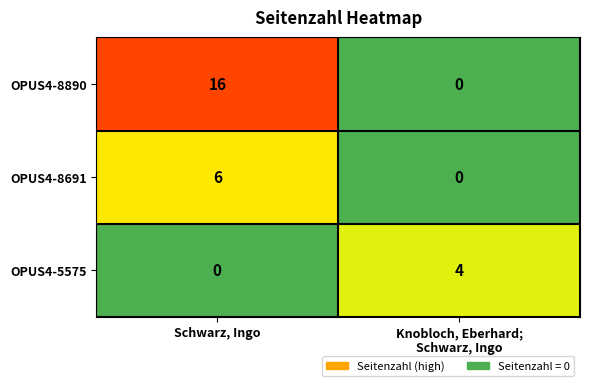

How many OPUS4-8691 values are between 0 and 6?

2